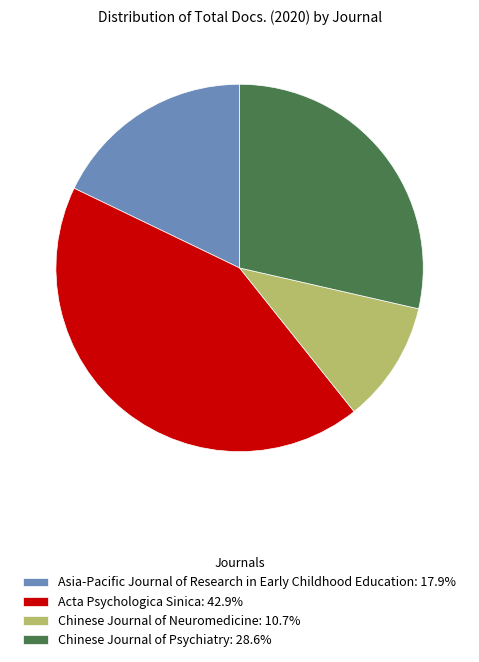

Does Chinese Journal of Neuromedicine: 10.7% represent more than half of the total?

No